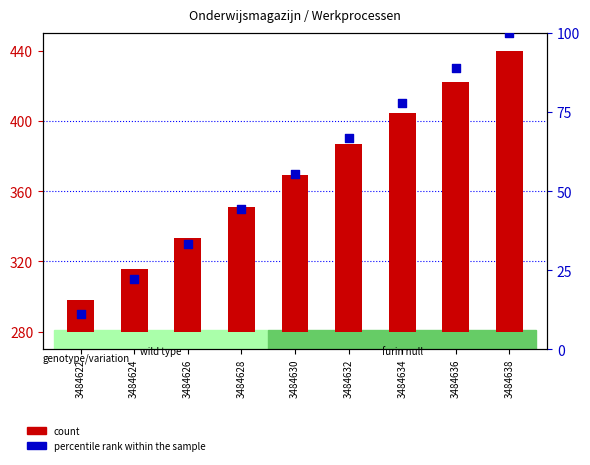

Which series reaches the maximum Y coordinate?

count